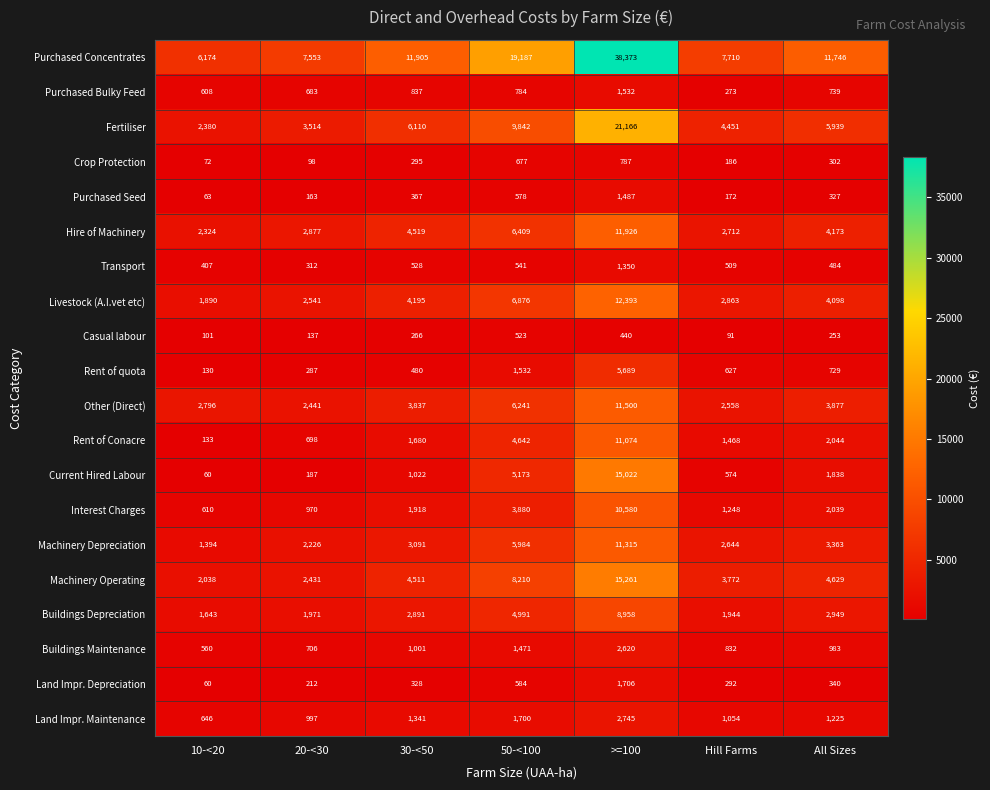

What is the difference between the Purchased Seed values at All Sizes and Hill Farms?

155